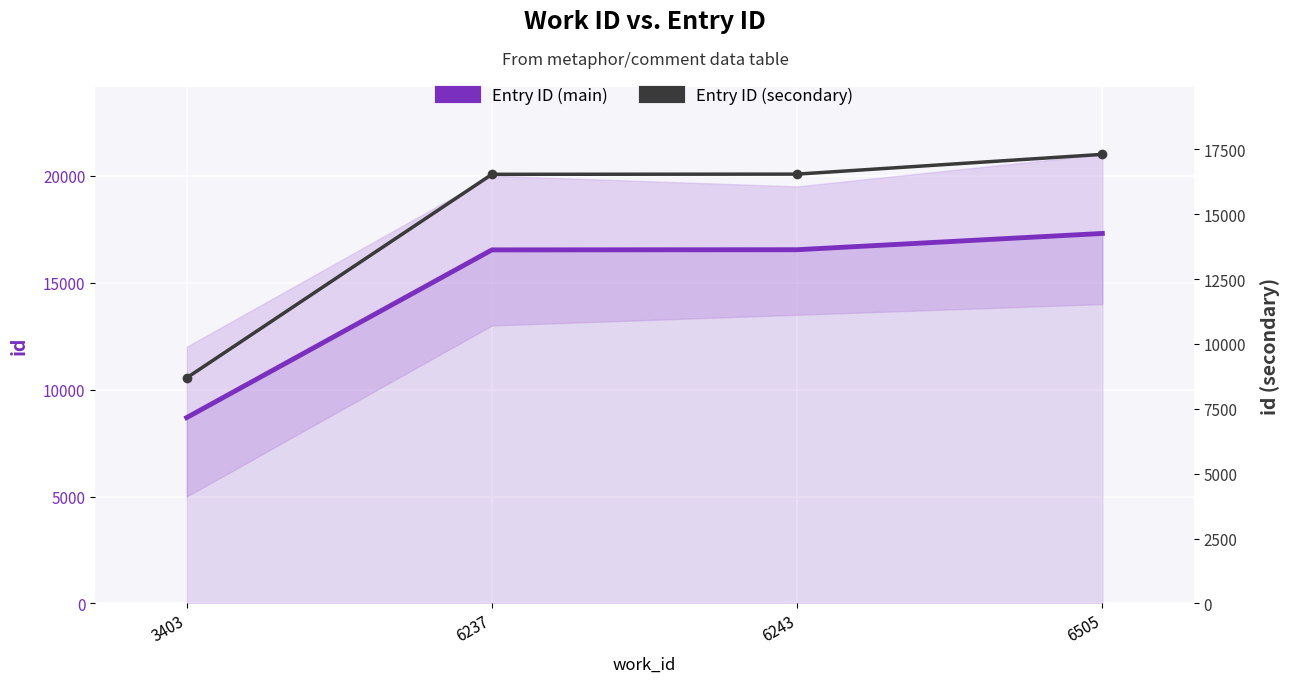

True or false: Entry ID (secondary) and Entry ID (main) intersect in this chart.

False